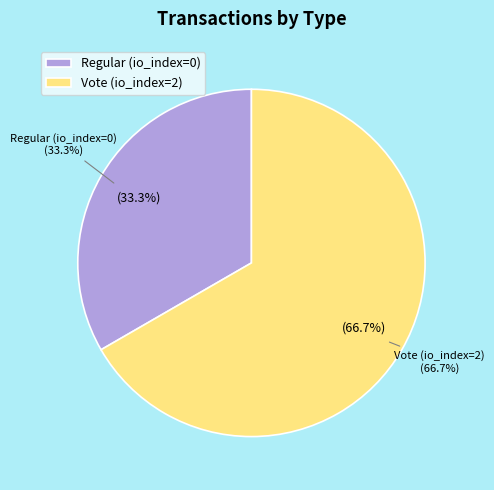

What is the majority slice?

Vote (io_index=2)